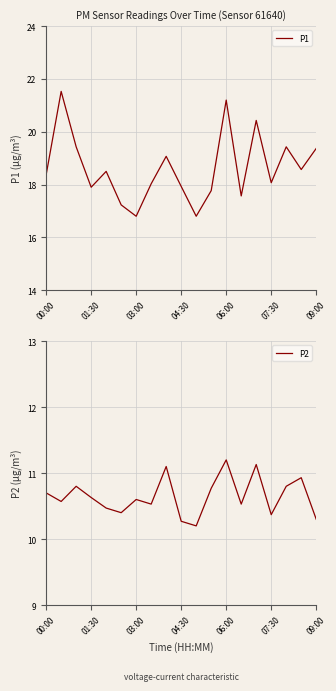

What value does the P2 series have at 00:00?

10.7